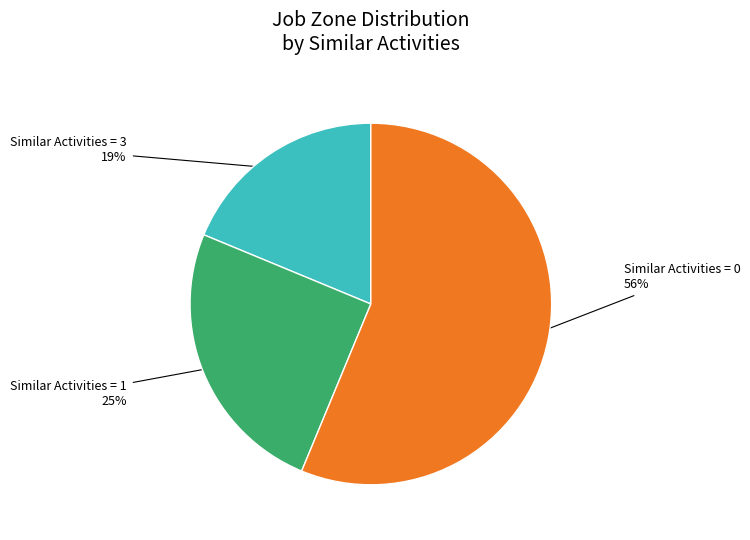

Is there any slice that represents more than half of the pie?

Yes